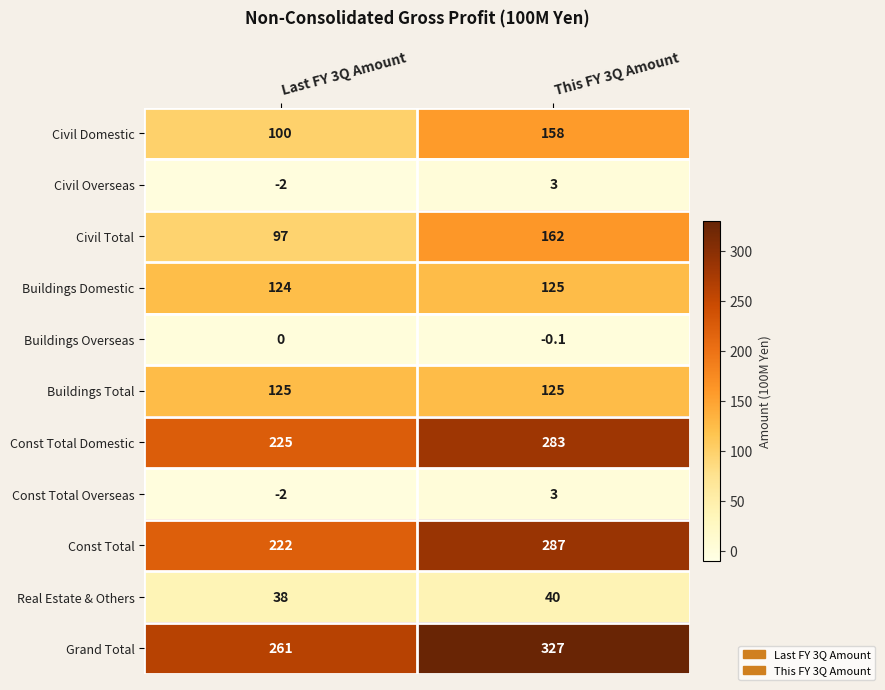

List the labels in order of Civil Total value, smallest first.

Last FY 3Q Amount, This FY 3Q Amount